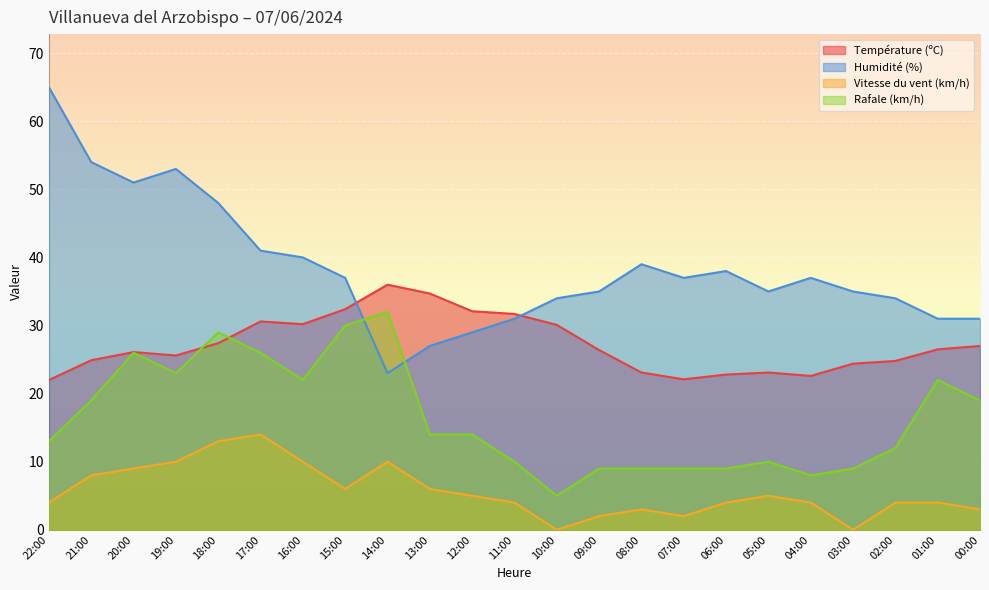

How many interior local peaks does the Humidité (%) series have?

4